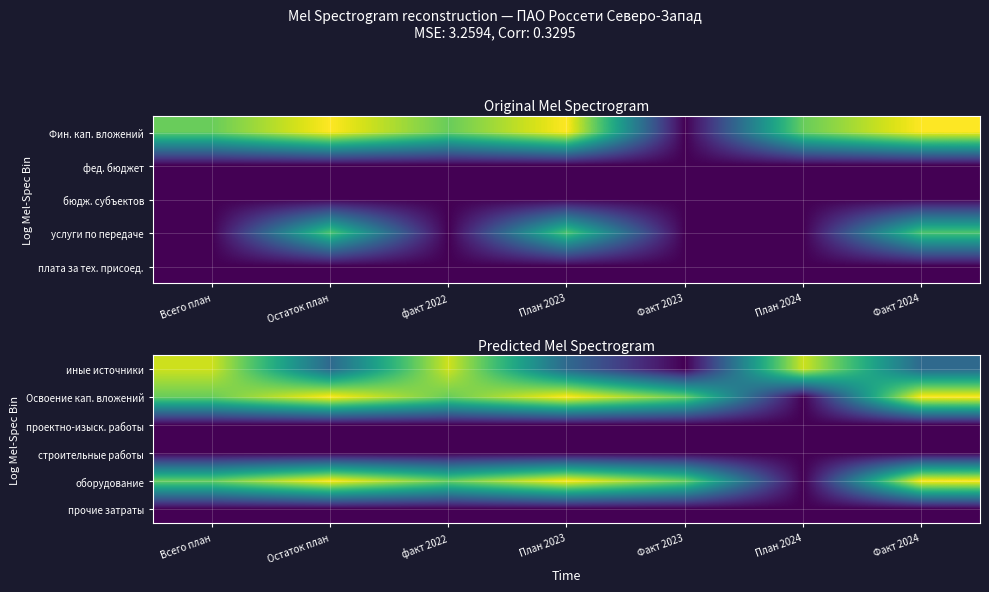

What is the spread (max minus min) of values at Остаток план?

14.1